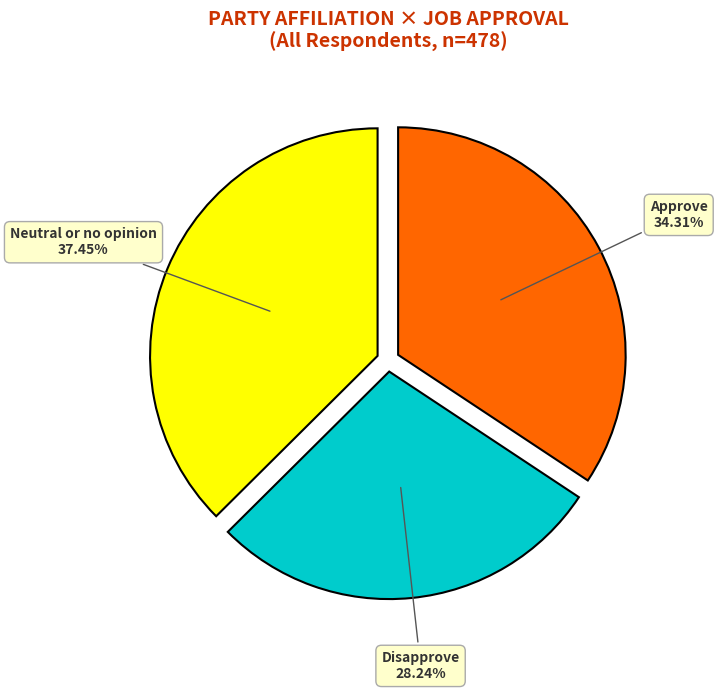

Does Approve account for over 50% of the chart?

No